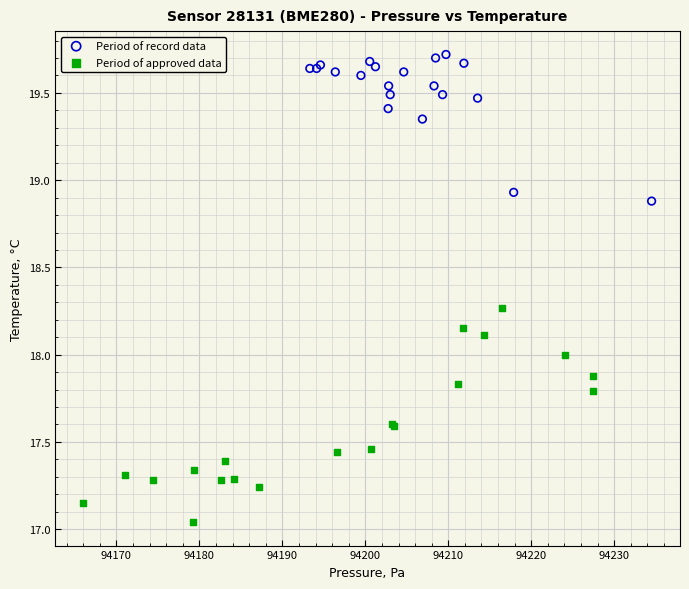

Which series contains the highest Y value?

Period of record data